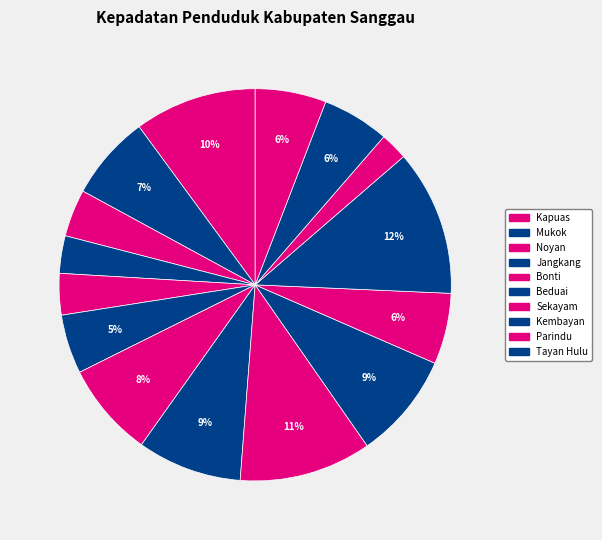

Count the number of slices in the pie.

15